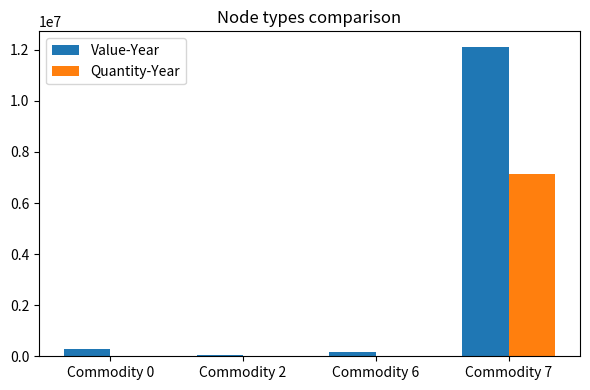

How many distinct data groups are displayed?

2